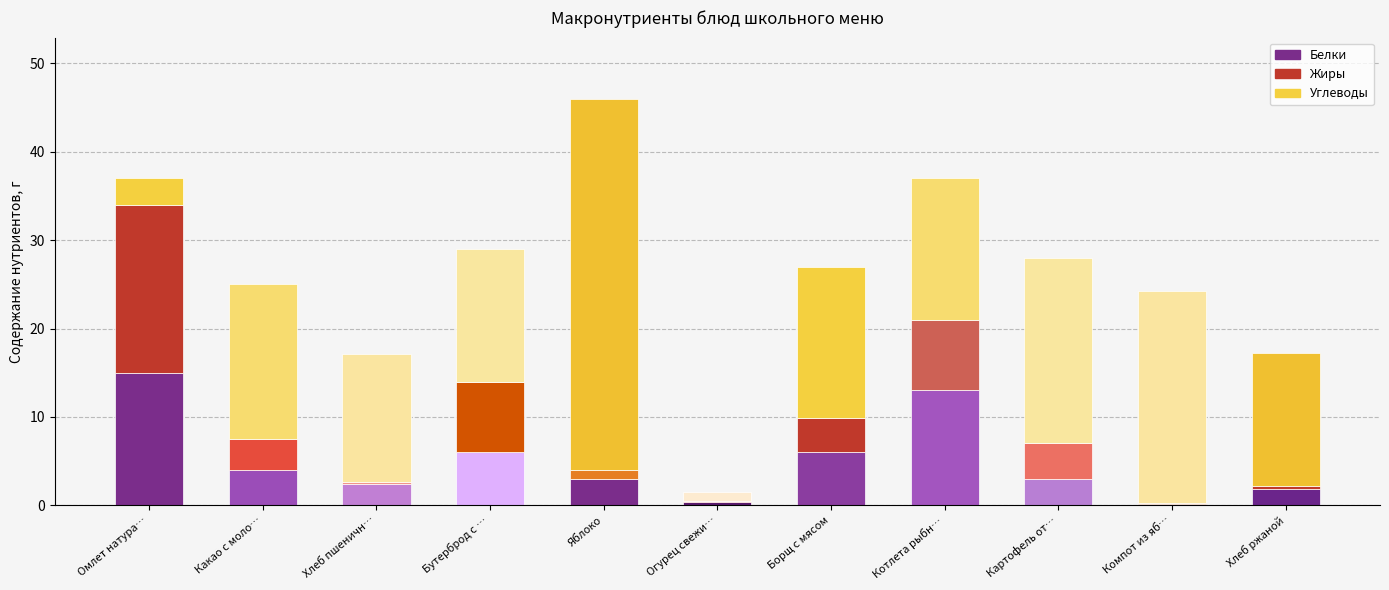

The value of Жиры at Борщ с мясом is 3.9. True or false?

True